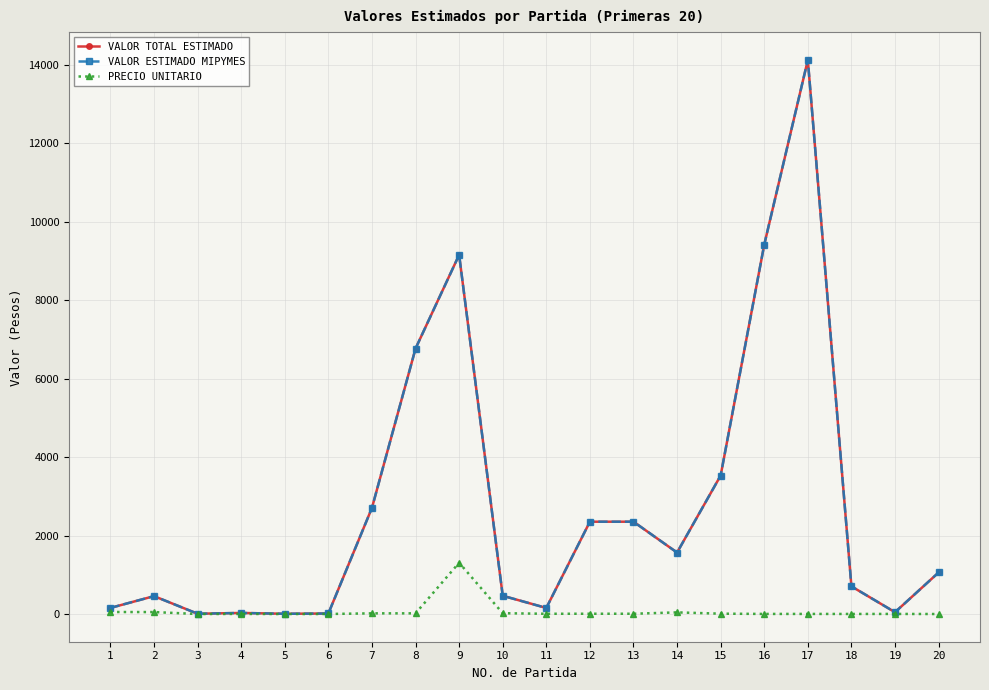

Between 7 and 16, which series saw the biggest shift?

VALOR TOTAL ESTIMADO